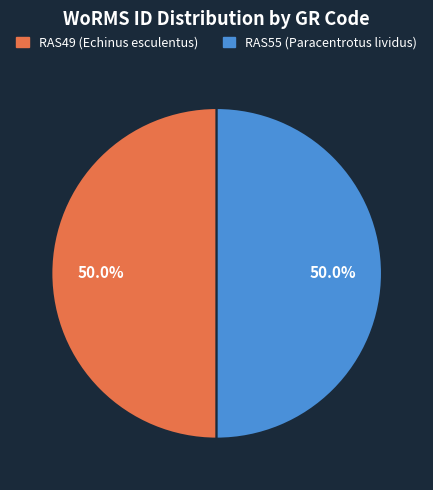

To the nearest percent, what portion does RAS55 (Paracentrotus lividus) represent?

50%